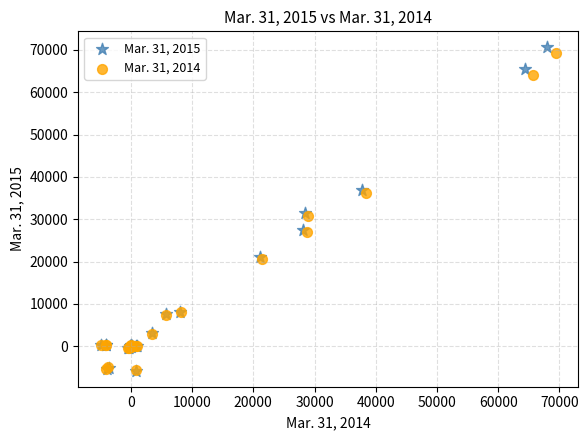

Which series has the largest Y range (max minus min)?

Mar. 31, 2015